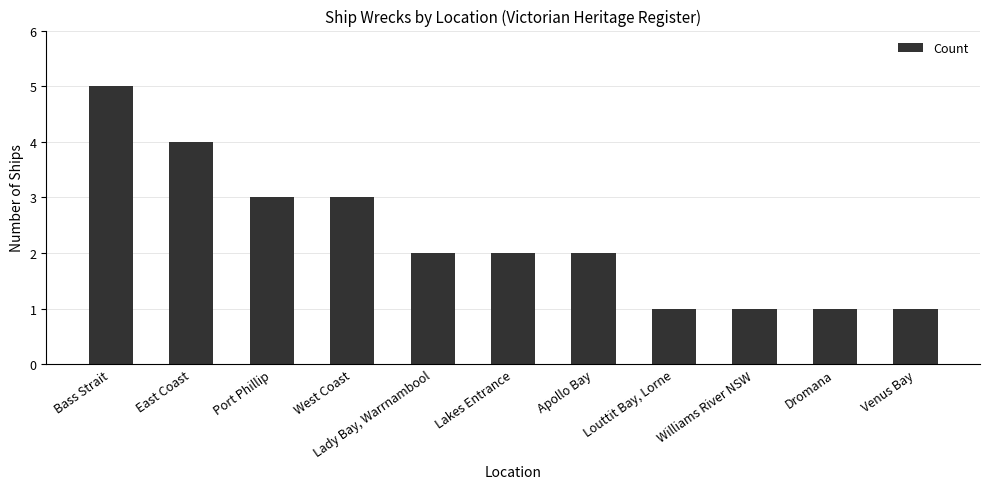

Count the number of categories in the chart.

11